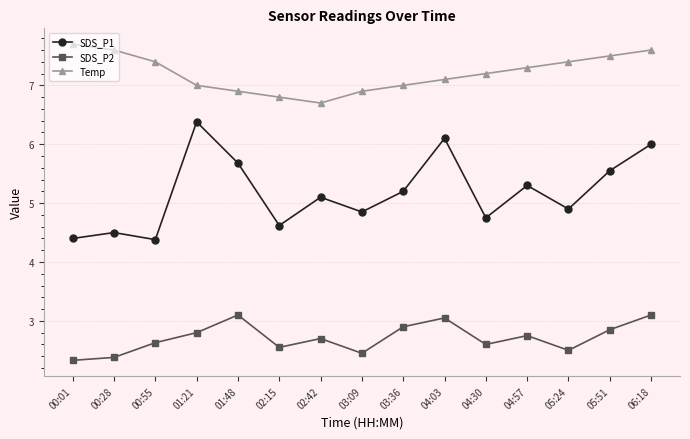

True or false: SDS_P1 has more than 2 interior local peaks.

True